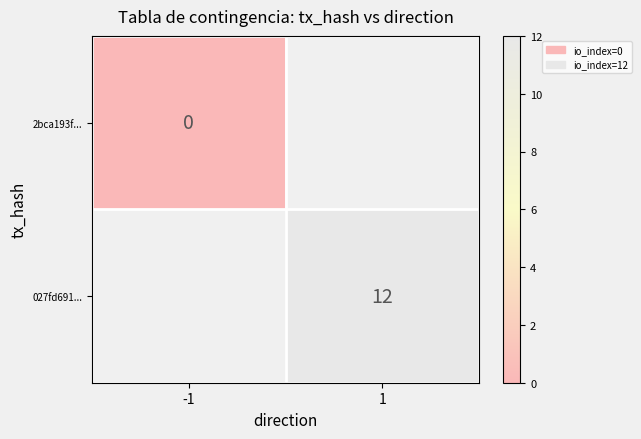

The value of 027fd691... at 1 is 12. True or false?

True